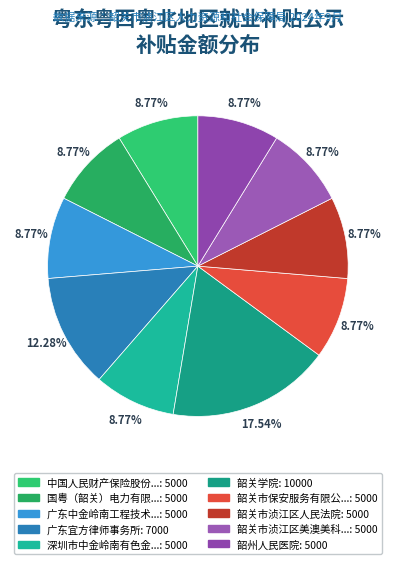

How many slices are in this pie chart?

10